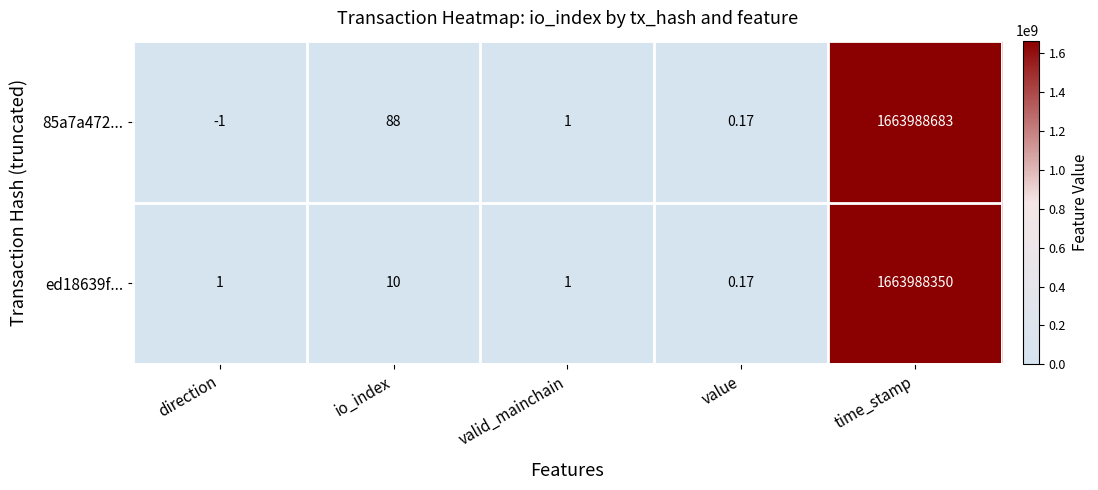

Which series has the largest range (max minus min)?

85a7a472...